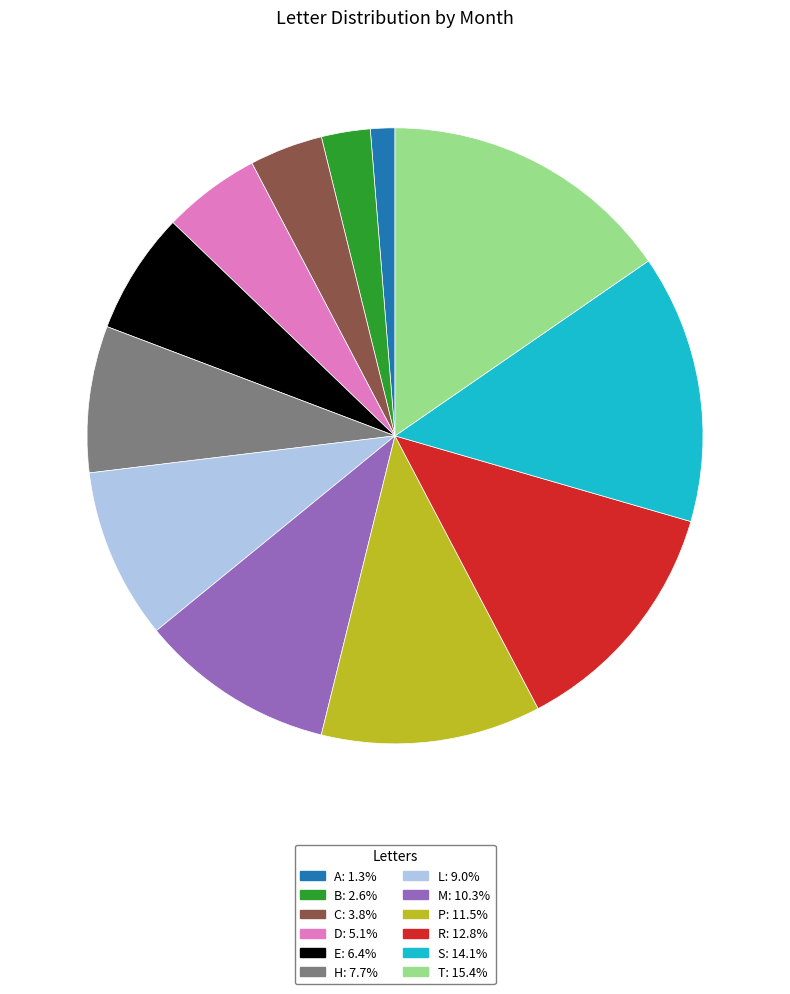

Count the number of slices in the pie.

12